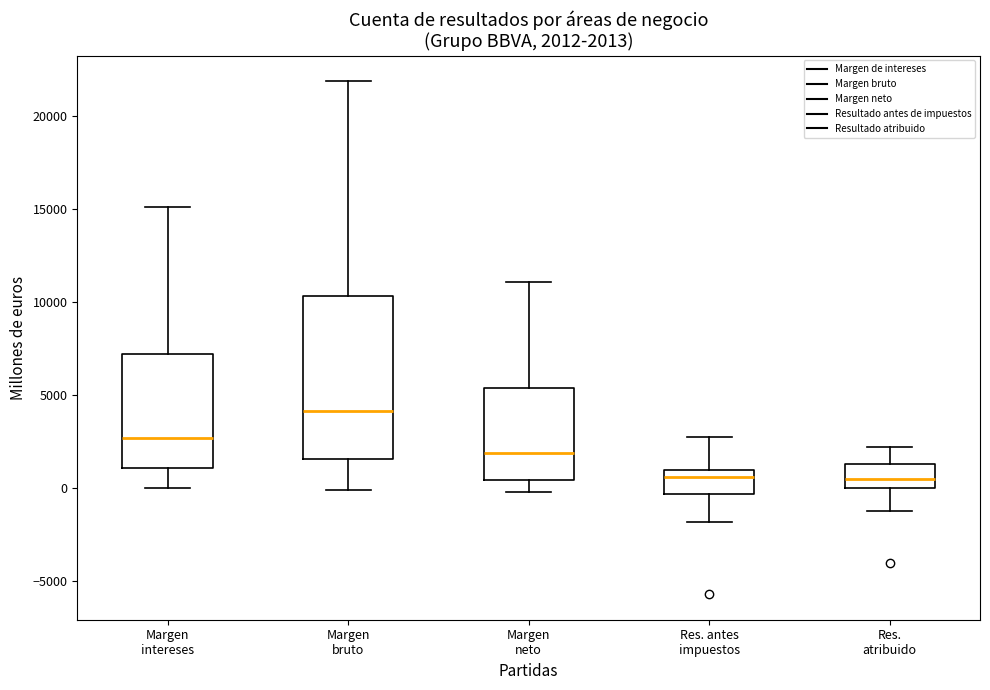

Which box is the tallest, from its lower edge to its upper edge?

Margen bruto